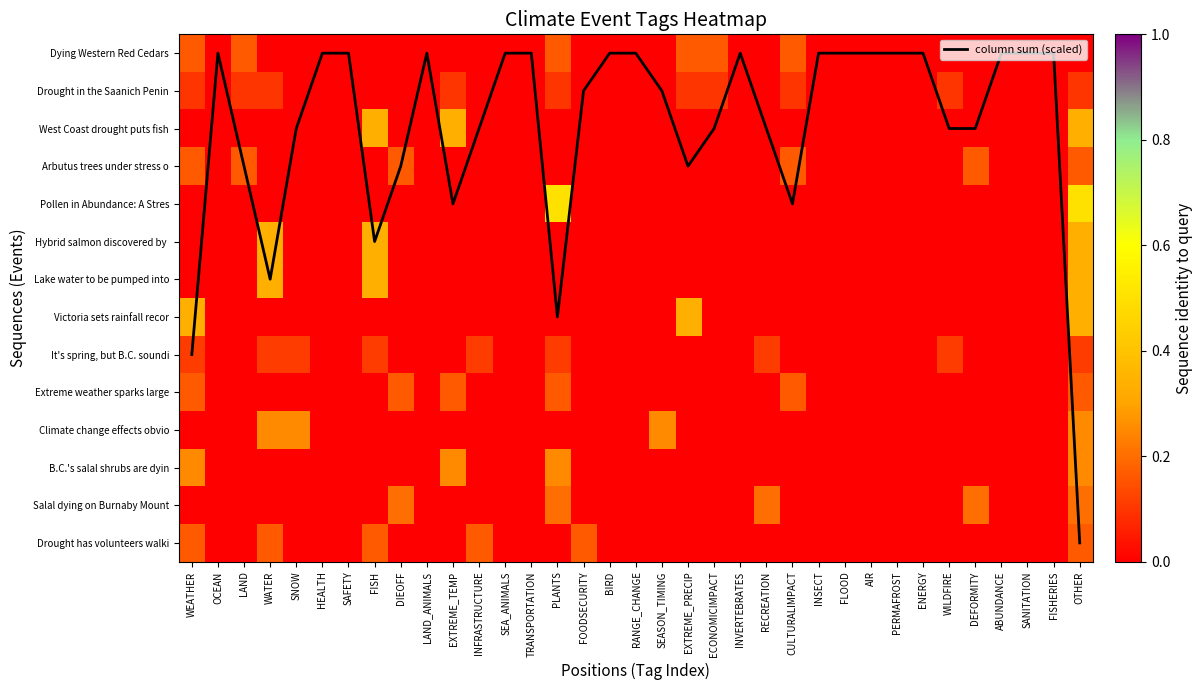

Rank the categories by Hybrid salmon discovered by value from highest to lowest.

WATER, FISH, OTHER, WEATHER, OCEAN, LAND, SNOW, HEALTH, SAFETY, DIEOFF, LAND_ANIMALS, EXTREME_TEMP, INFRASTRUCTURE, SEA_ANIMALS, TRANSPORTATION, PLANTS, FOODSECURITY, BIRD, RANGE_CHANGE, SEASON_TIMING, EXTREME_PRECIP, ECONOMICIMPACT, INVERTEBRATES, RECREATION, CULTURALIMPACT, INSECT, FLOOD, AIR, PERMAFROST, ENERGY, WILDFIRE, DEFORMITY, ABUNDANCE, SANITATION, FISHERIES